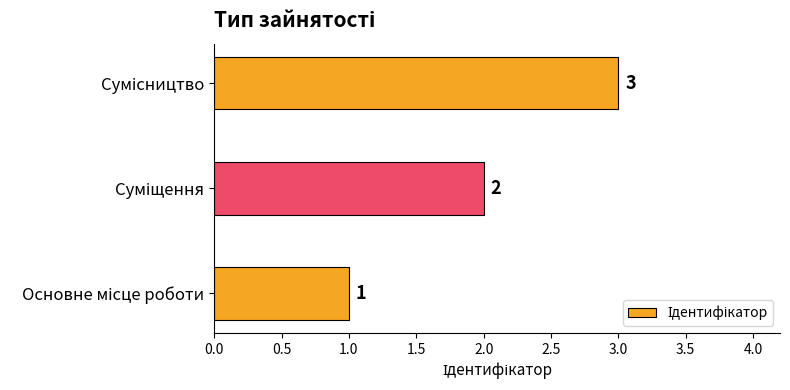

Count the values in the range 1 to 3.

3